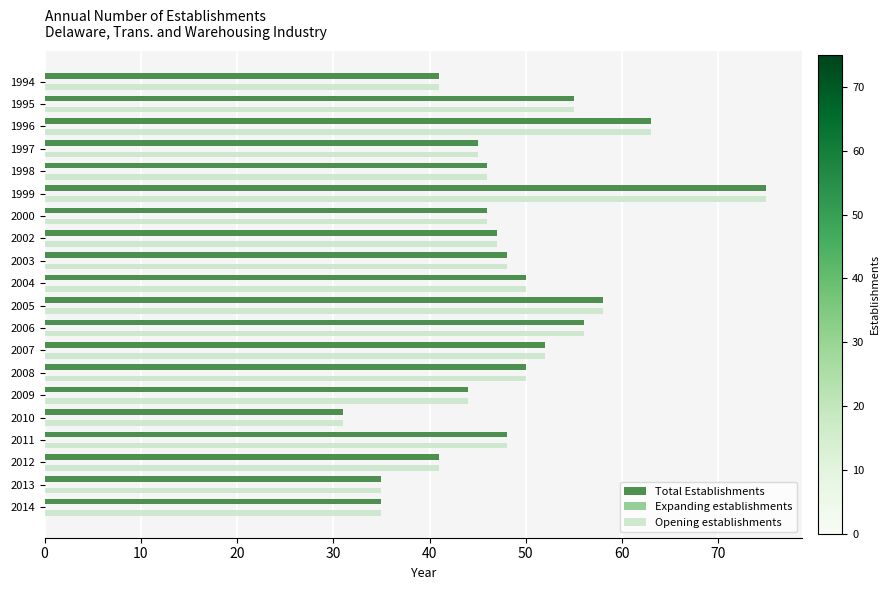

At which label is Total Establishments closest to 53?

2007